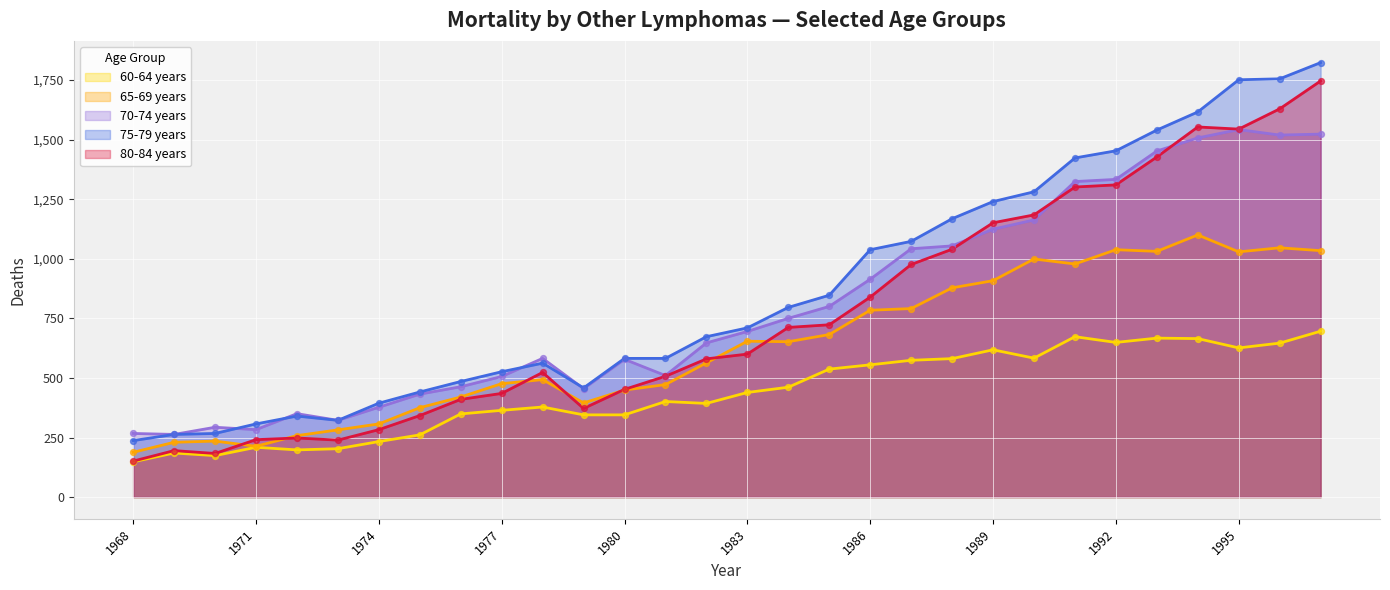

Is the value of 70-74 years at 1992 greater than the value of 60-64 years at 1978?

Yes